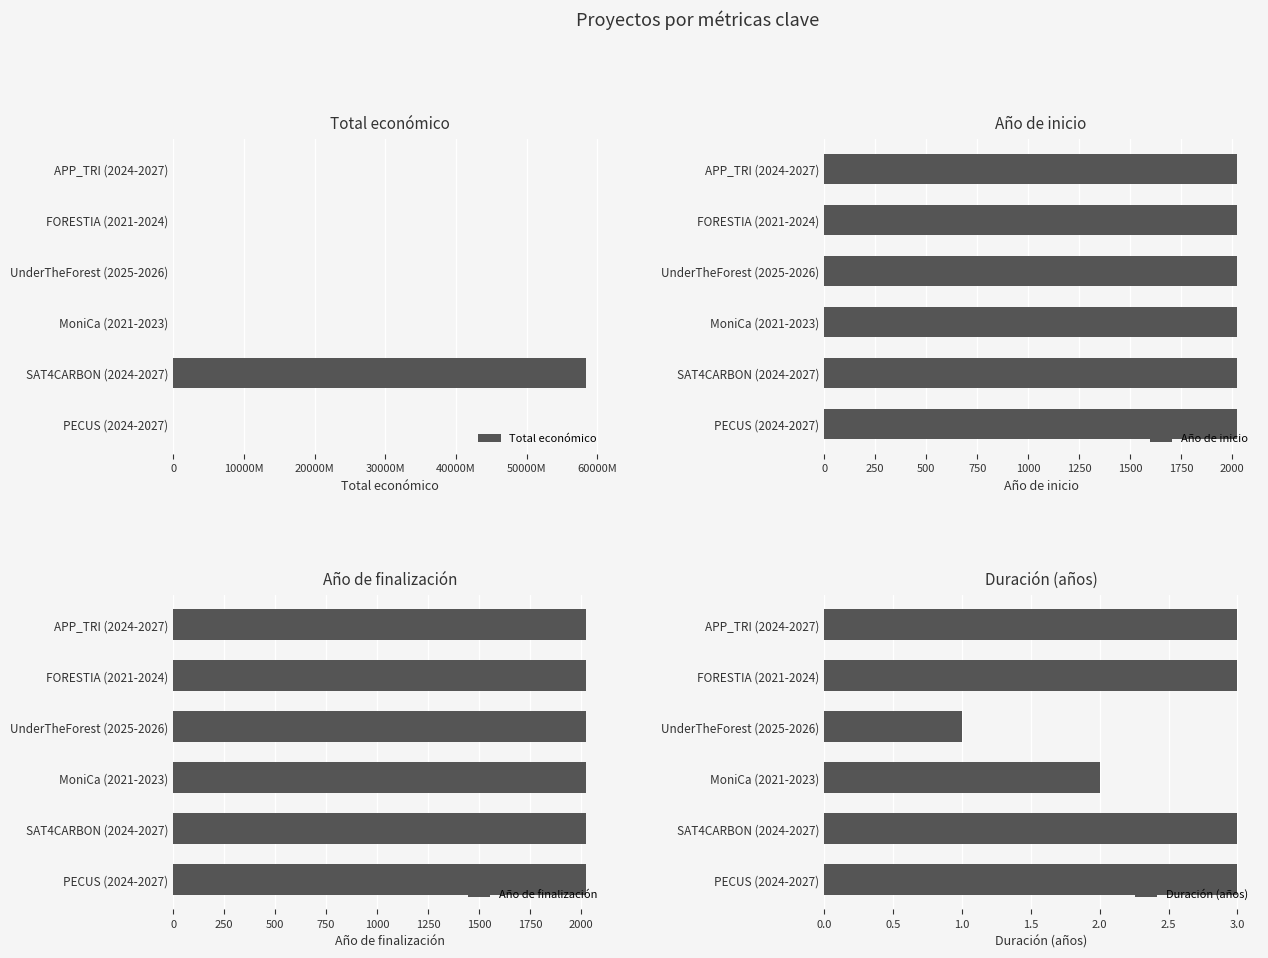

What is the maximum value shown in the chart?

58462941715